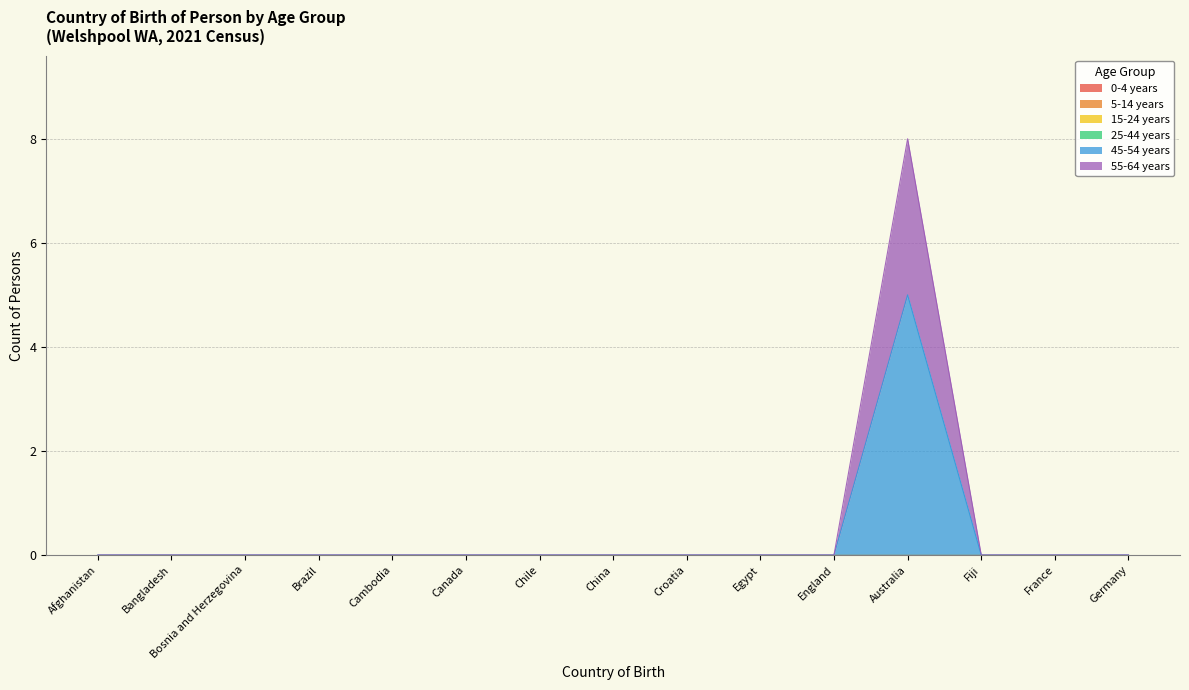

Between Brazil and Fiji, which series saw the biggest shift?

0-4 years